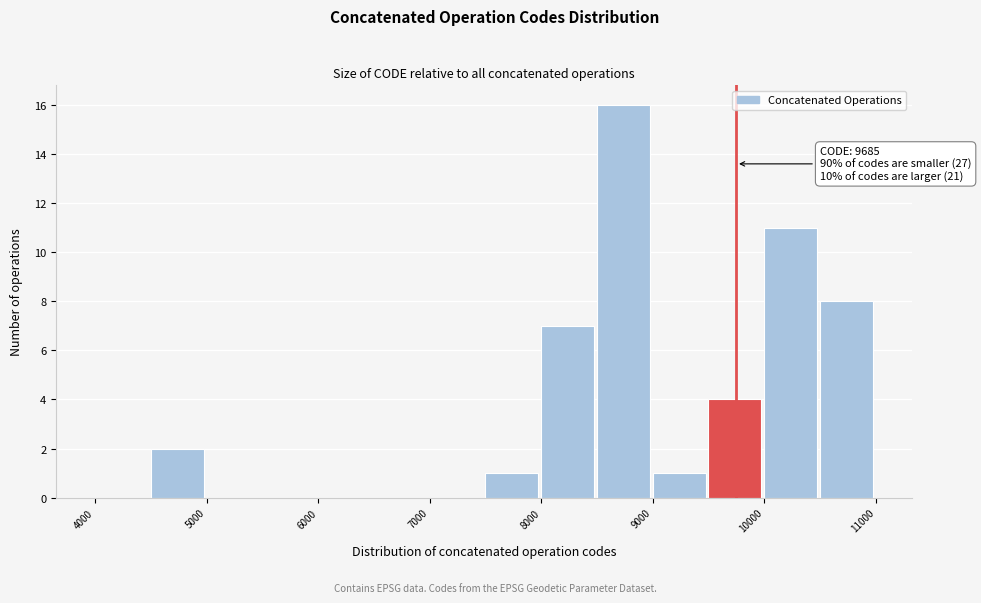

Over which range of the x-axis is the bar tallest?

8500 to 9000